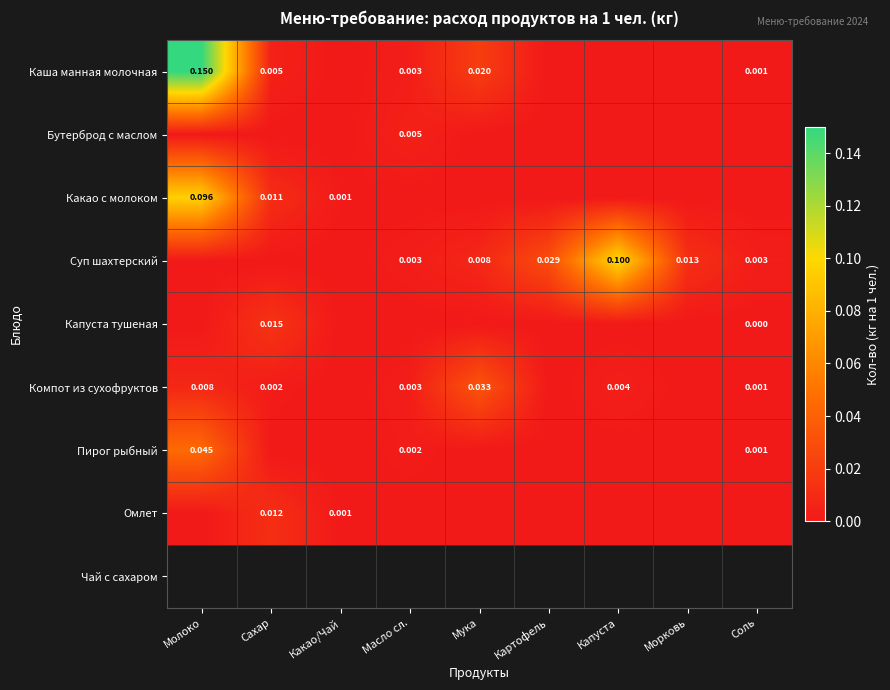

Count the number of categories in the chart.

9